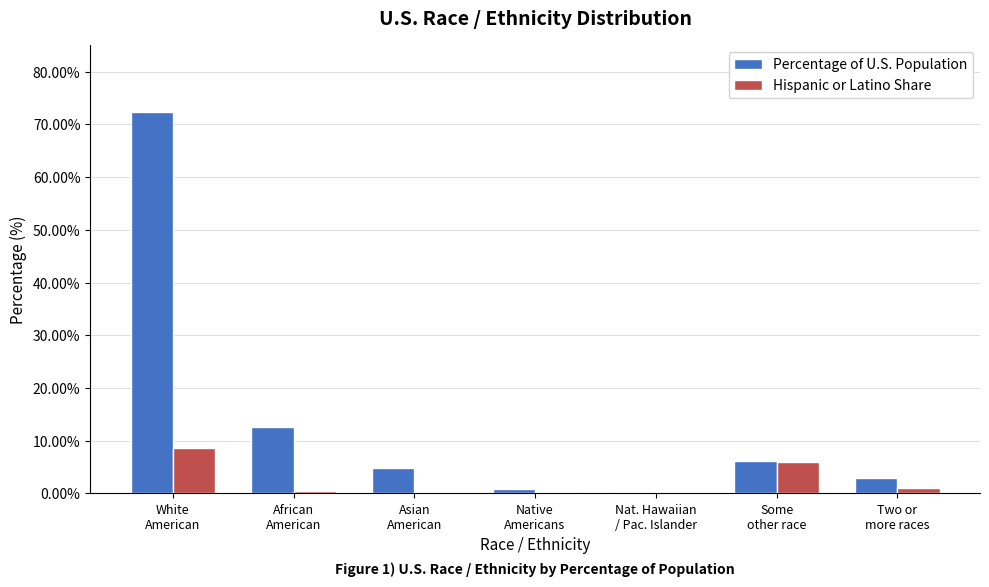

Which series has the largest total across all categories?

Percentage of U.S. Population